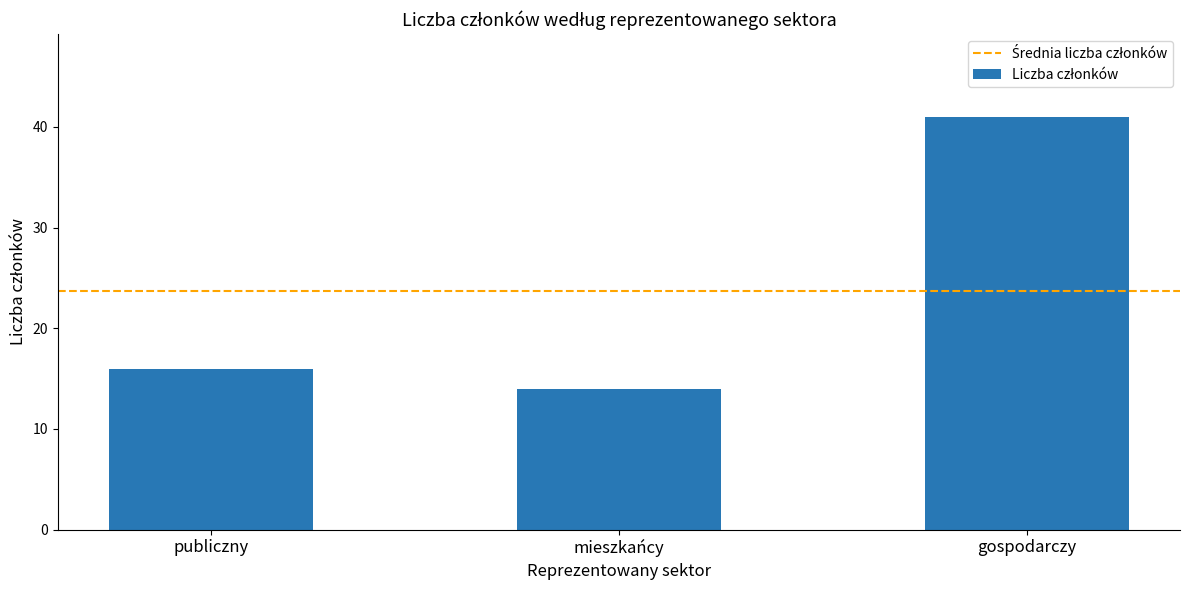

List the labels in order of value, largest first.

gospodarczy, publiczny, mieszkańcy